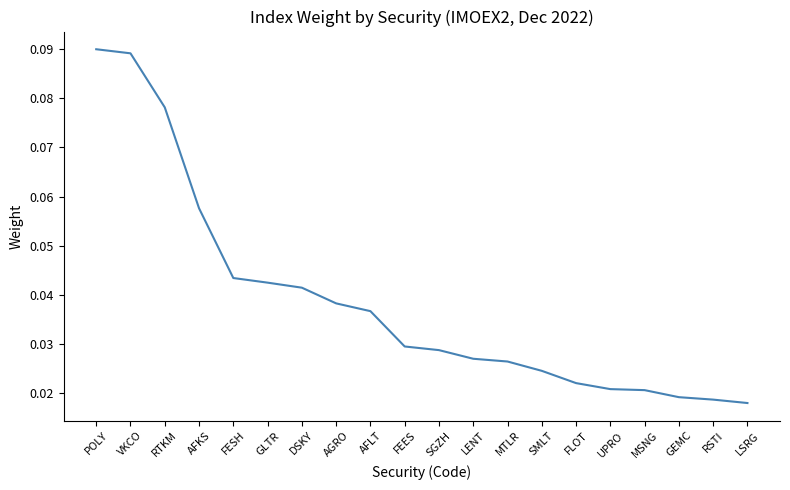

What position from the left is GEMC?

18